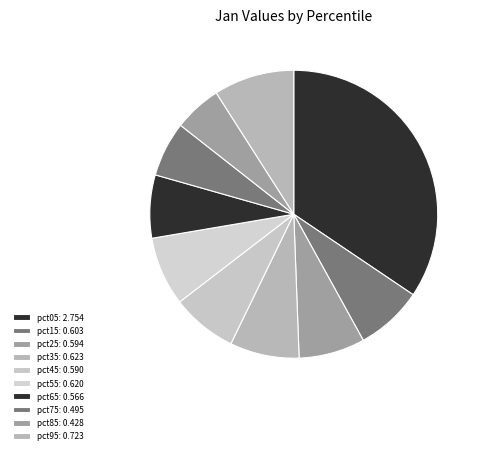

The pct35 slice represents 1% of the pie. True or false?

False